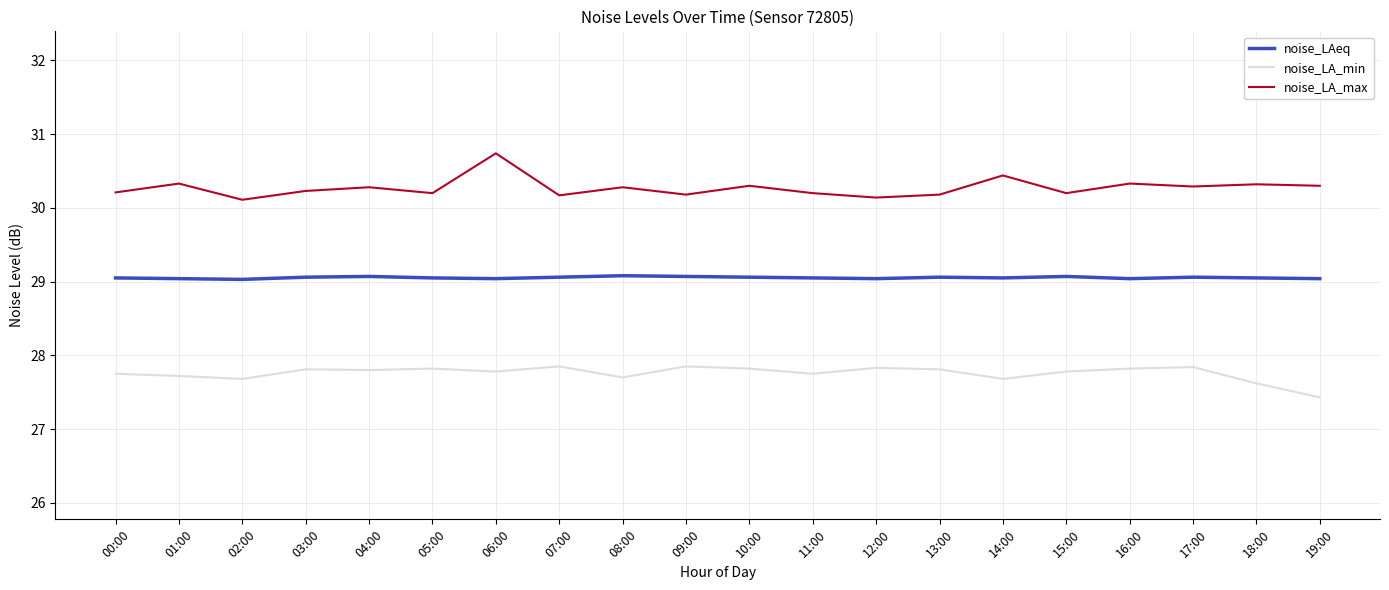

What is the difference between the noise_LA_max values at 03:00 and 12:00?

0.1